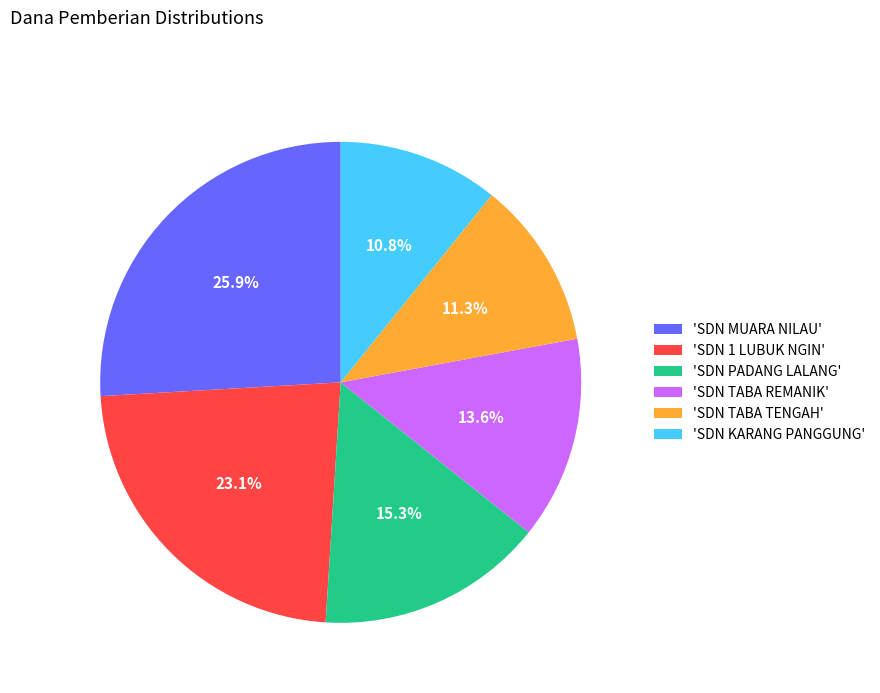

What is the ratio of the value at 'SDN TABA TENGAH' to the value at 'SDN PADANG LALANG'?

0.7